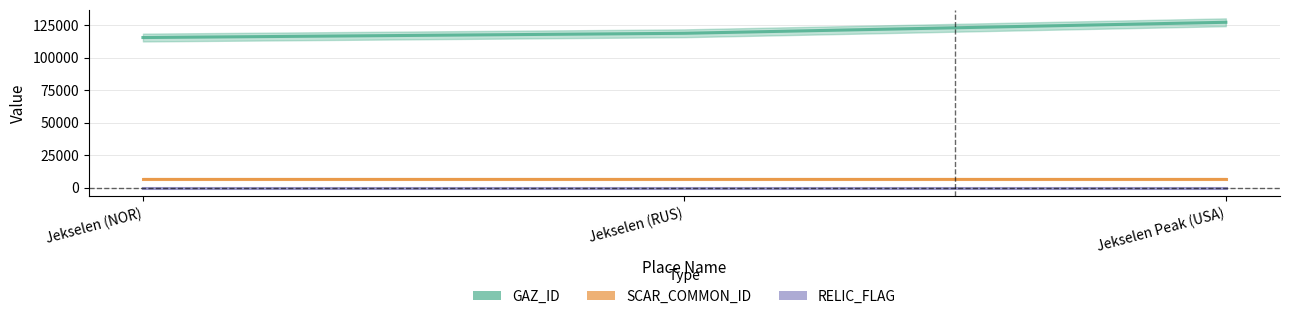

Read the GAZ_ID value at Jekselen (RUS), to the nearest 100.

118600